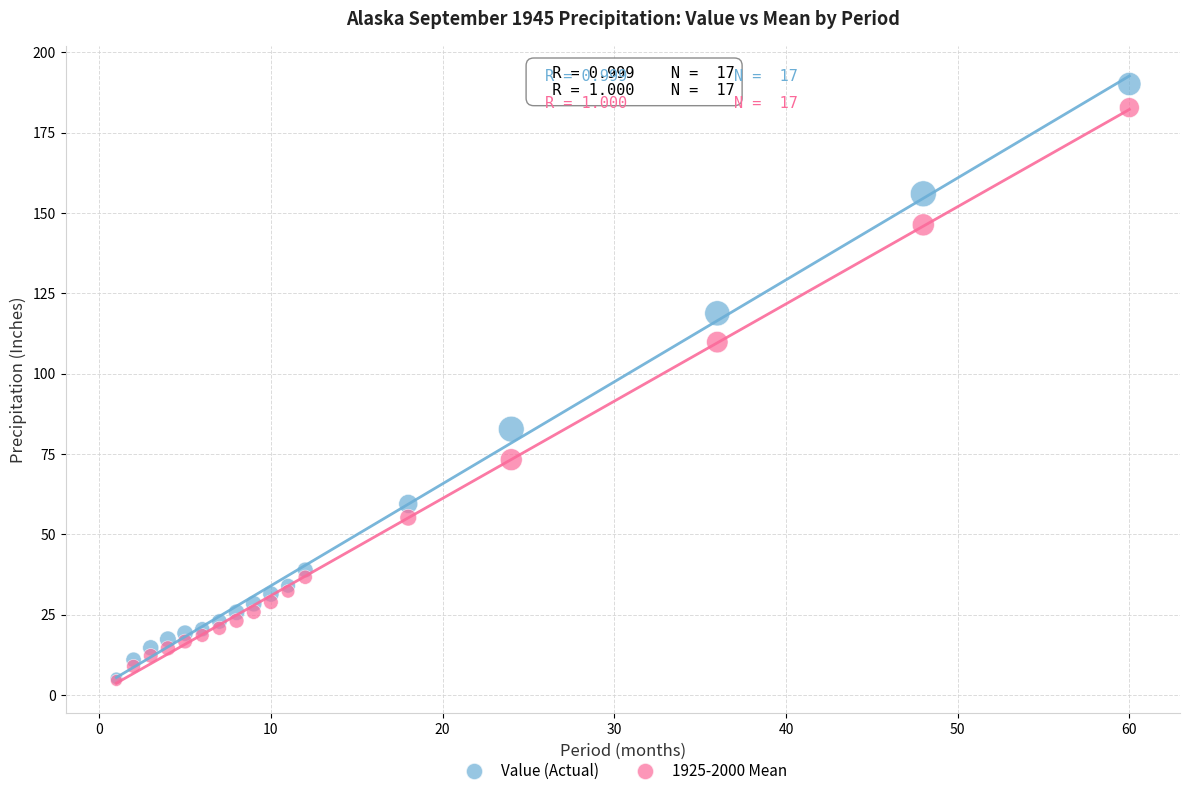

Which series has the widest spread of Y values?

Value (Actual)